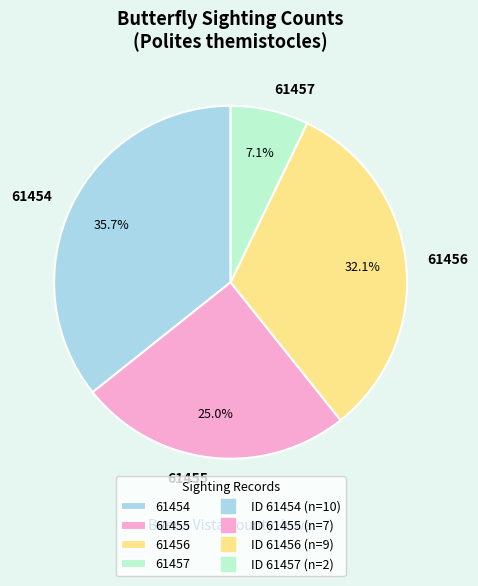

Which has a higher value, 61456 or 61454?

61454